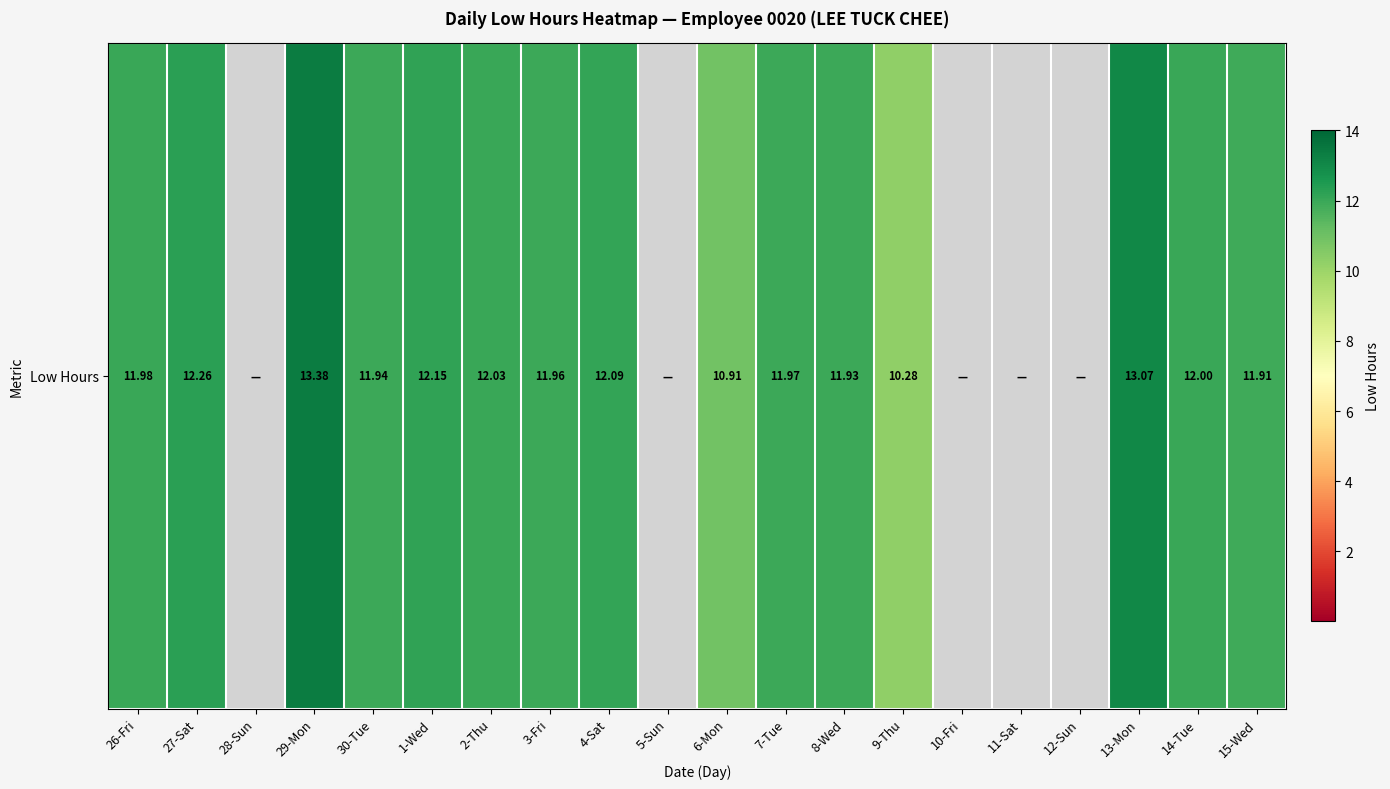

List the labels in order of value, smallest first.

28-Sun, 5-Sun, 10-Fri, 11-Sat, 12-Sun, 9-Thu, 6-Mon, 15-Wed, 8-Wed, 30-Tue, 3-Fri, 7-Tue, 26-Fri, 14-Tue, 2-Thu, 4-Sat, 1-Wed, 27-Sat, 13-Mon, 29-Mon